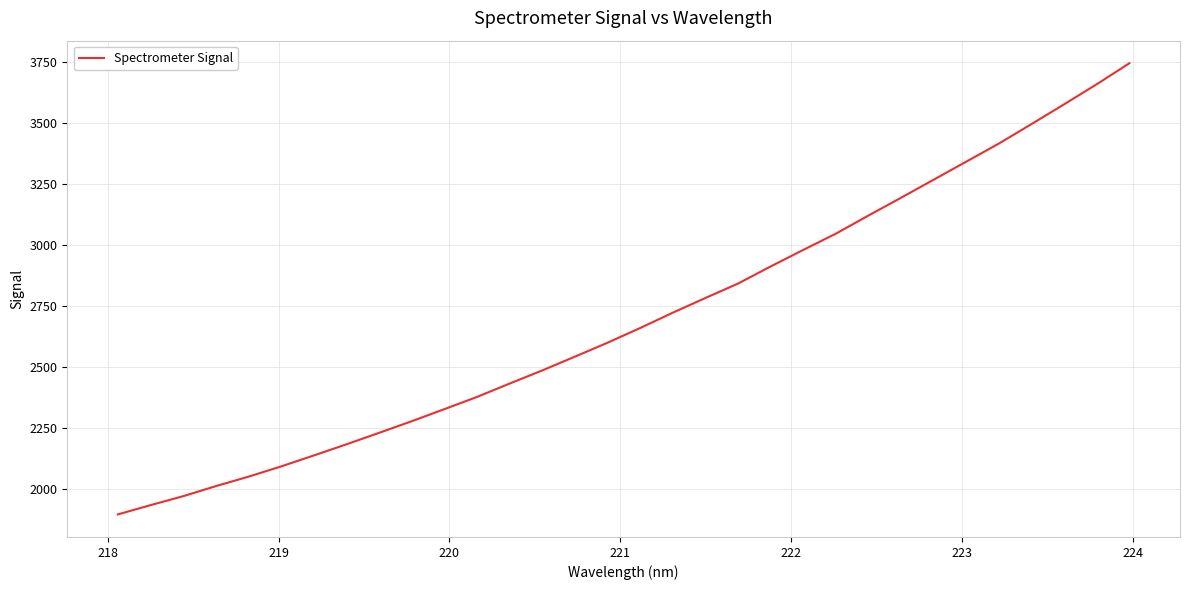

Count the number of categories in the chart.

32